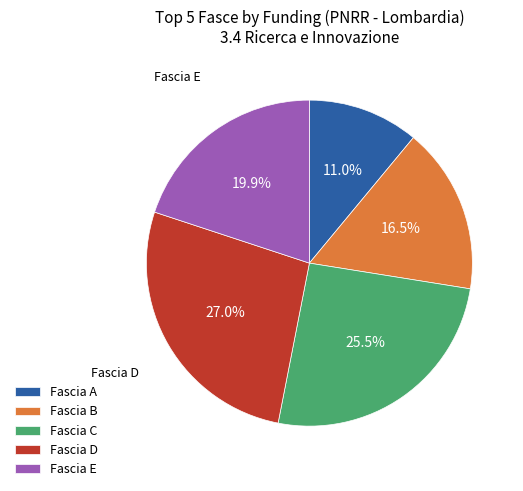

What portion of the pie excludes Fascia D?

73.0%